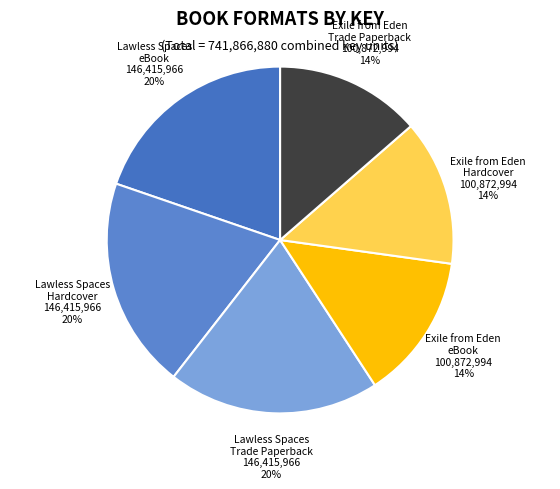

How many segments does this pie chart have?

6